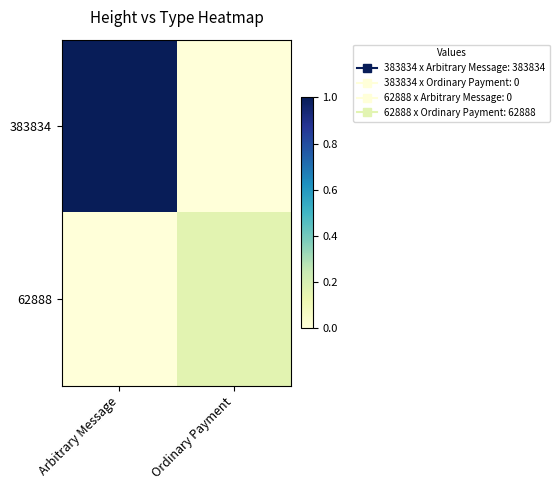

Rank the series at Ordinary Payment from highest to lowest value.

62888, 383834